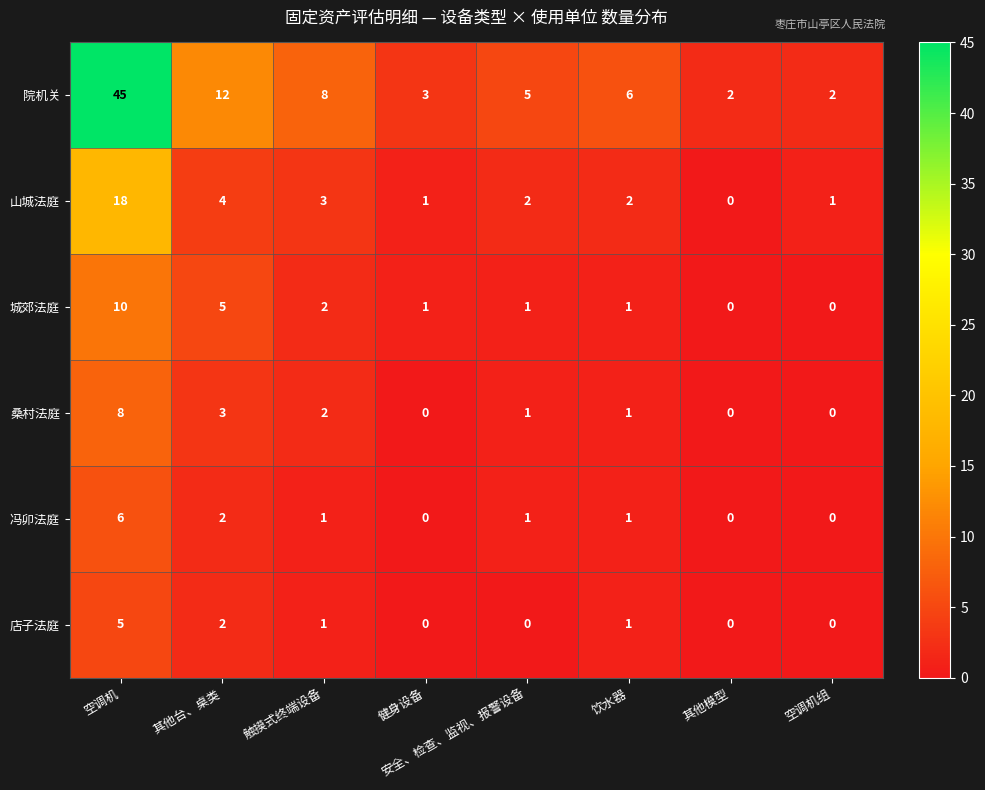

At which category is the sum across all series the highest?

空调机